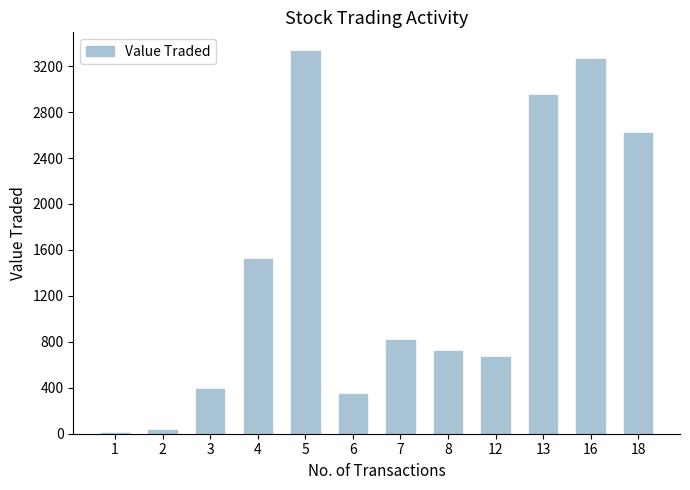

The value at 13 is 4585. True or false?

False